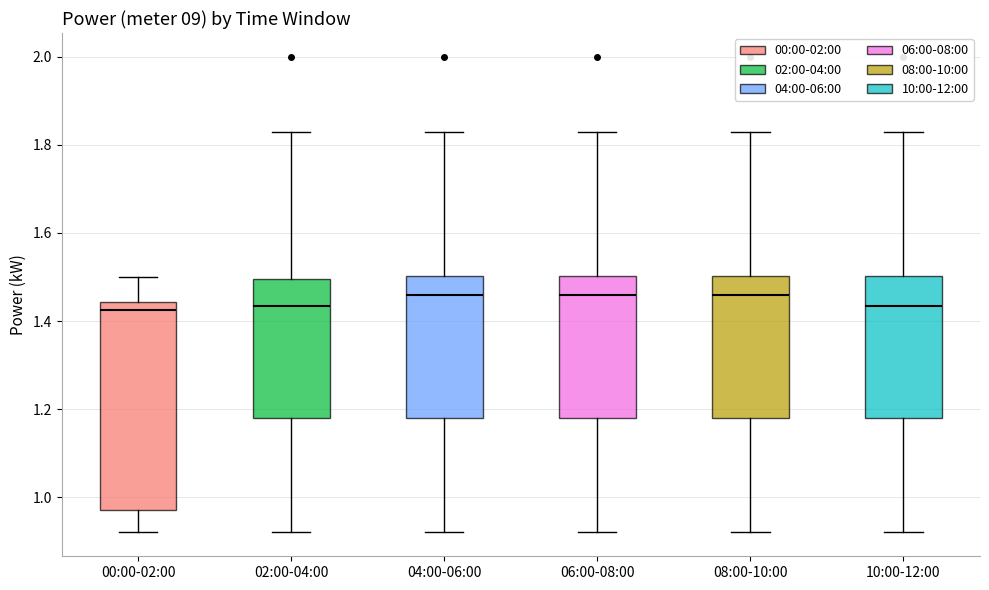

Reading left to right, transcribe this box plot: for each box, give where its median line is, the range the box spans, and where its two whiskers end, as read against the y-axis. The values are not printed on the chart, so give them approximately, as read against the axis.

00:00-02:00: median 1.42, box 0.98 to 1.44, whiskers 0.92 to 1.50
02:00-04:00: median 1.44, box 1.18 to 1.50, whiskers 0.92 to 1.84
04:00-06:00: median 1.46, box 1.18 to 1.50, whiskers 0.92 to 1.84
06:00-08:00: median 1.46, box 1.18 to 1.50, whiskers 0.92 to 1.84
08:00-10:00: median 1.46, box 1.18 to 1.50, whiskers 0.92 to 1.84
10:00-12:00: median 1.44, box 1.18 to 1.50, whiskers 0.92 to 1.84